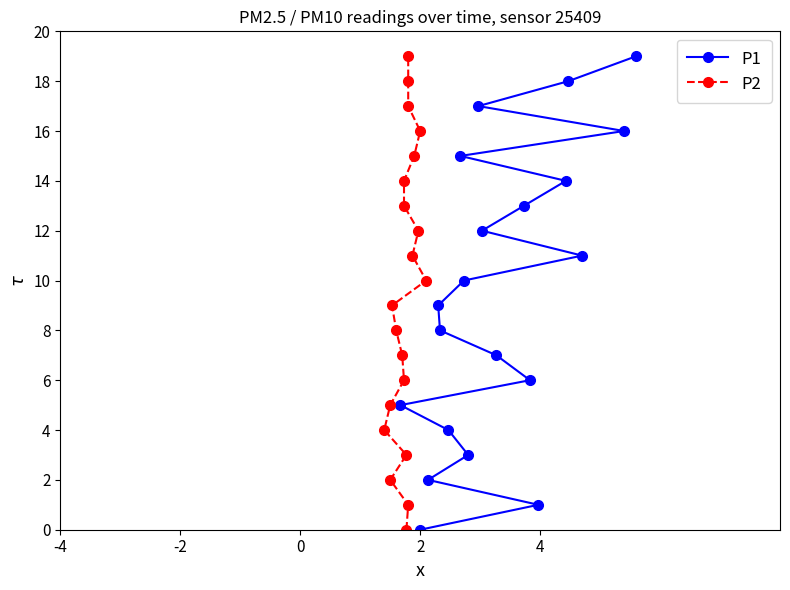

What is the value of the P2 point at the 20th from the left?

19